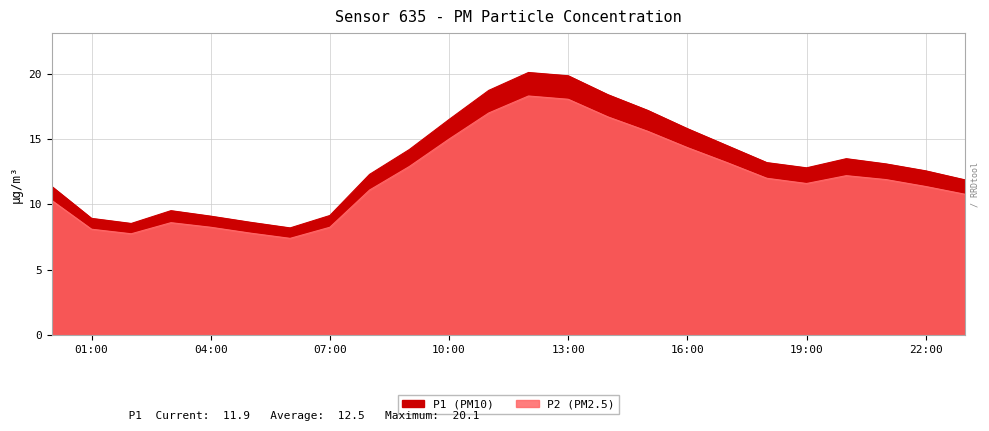

The value of P2 at 07:00 is 13.0. True or false?

False